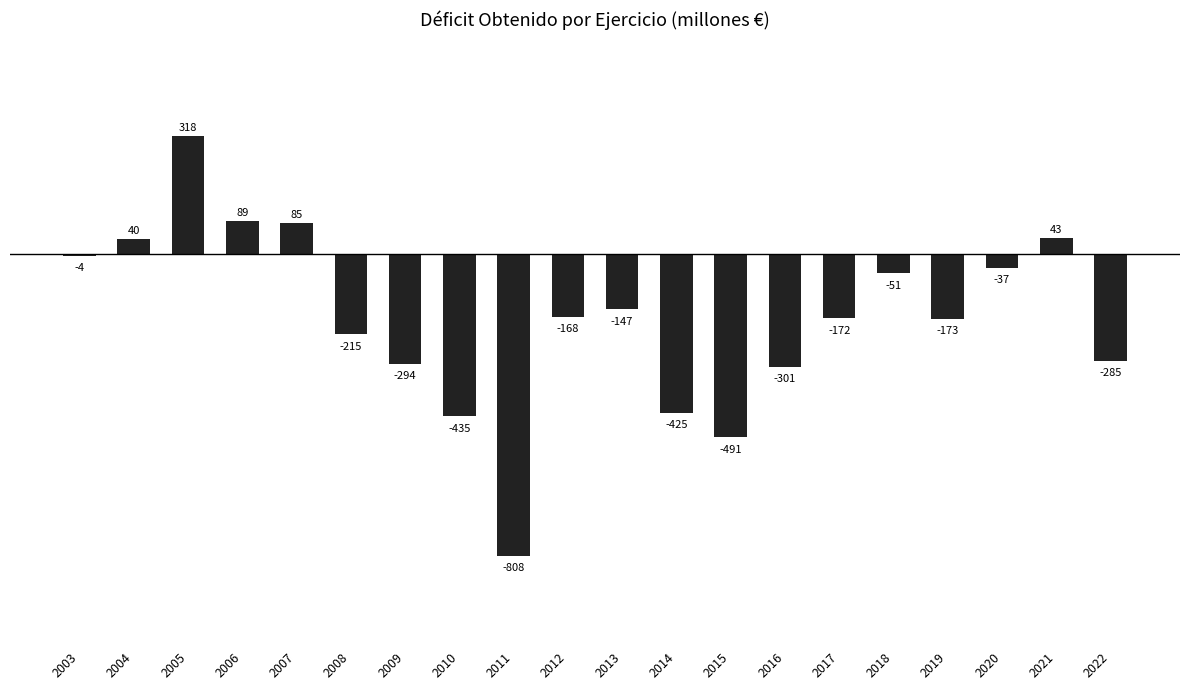

The chart shows a value of -435 at 2010. True or false?

True